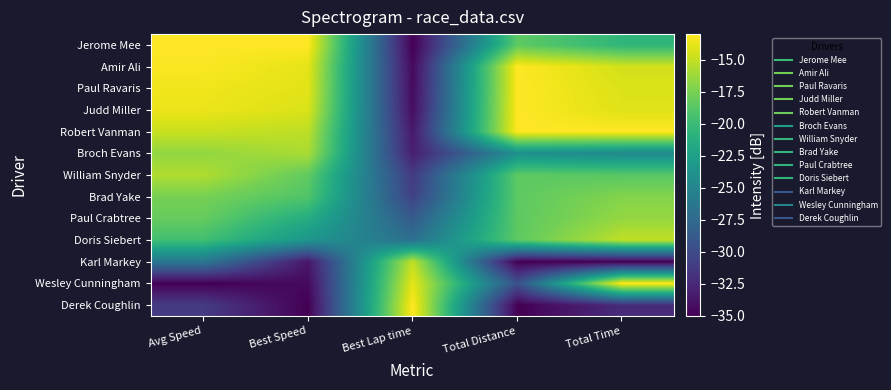

How many data points does each series have?

5